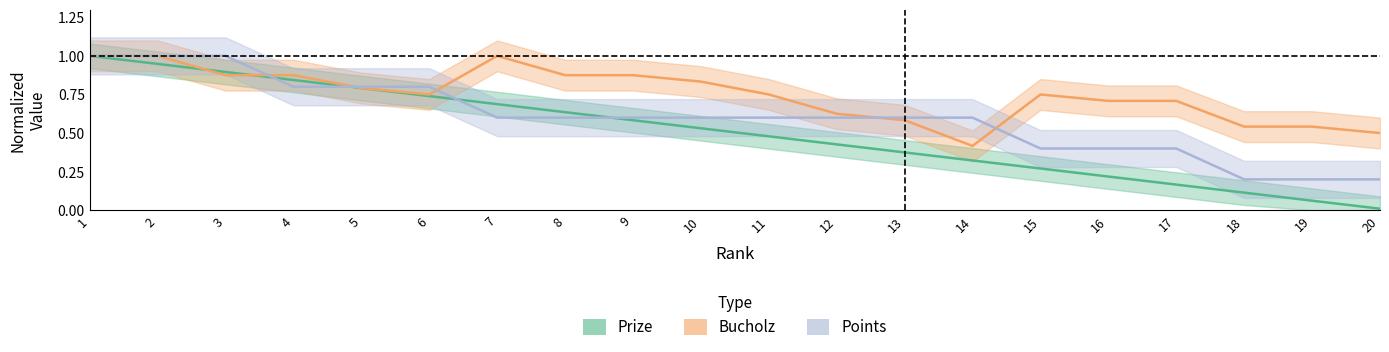

List the series in order of their peak value, lowest first.

Prize, Bucholz, Points